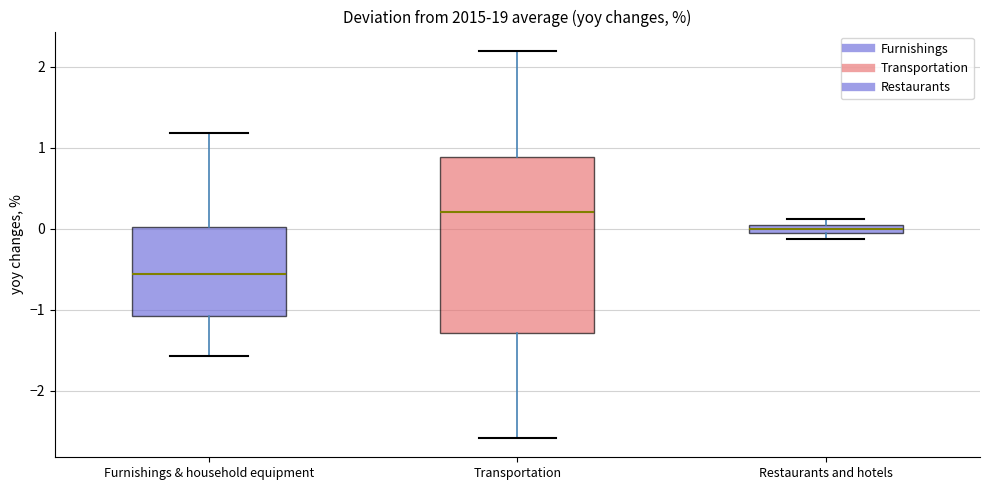

Which box's median line is the highest?

Transportation